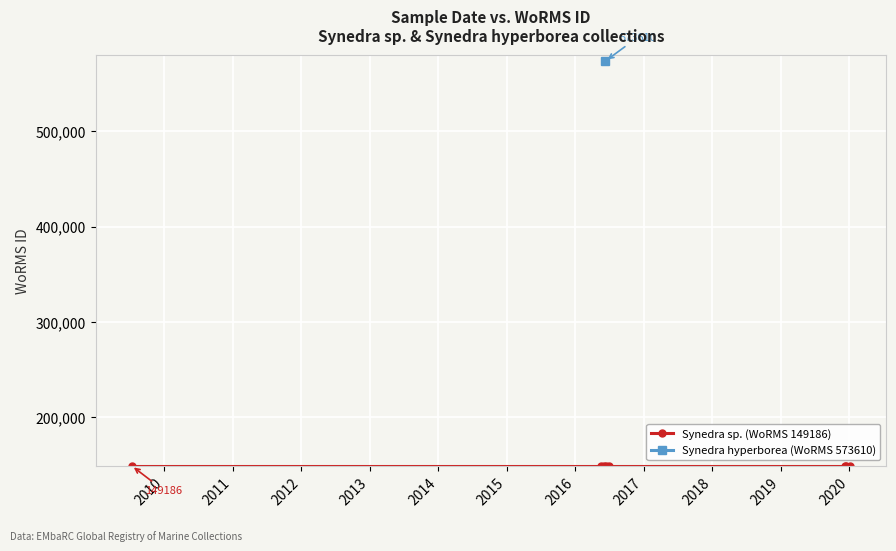

What position from the left is 2016-05-18?

2